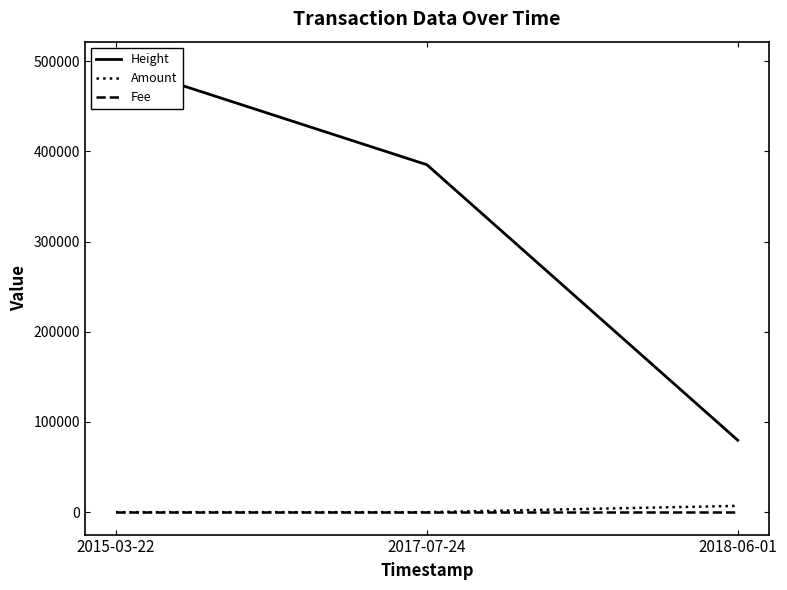

Is this an area chart (filled region under the line)?

No